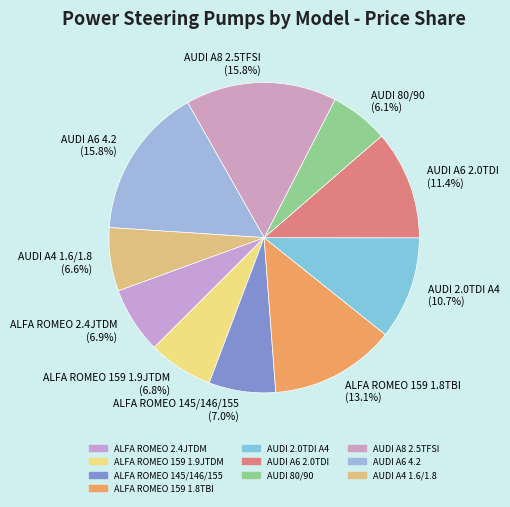

Is there a majority slice in this chart?

No